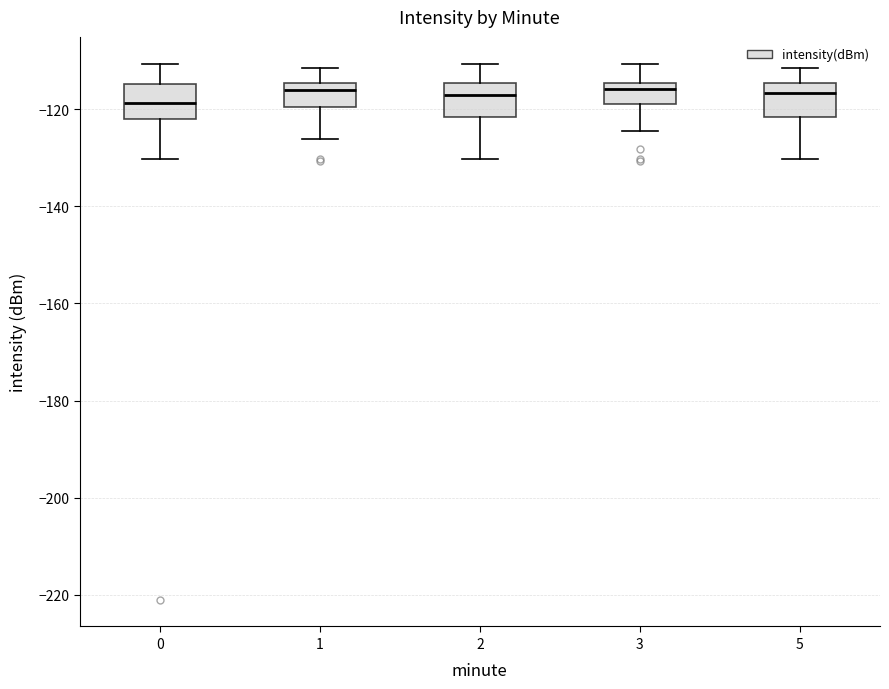

Where does the median line of the box at x = 0 sit on the y-axis? The values are not printed on the chart, so give them approximately, as read against the axis.

-118